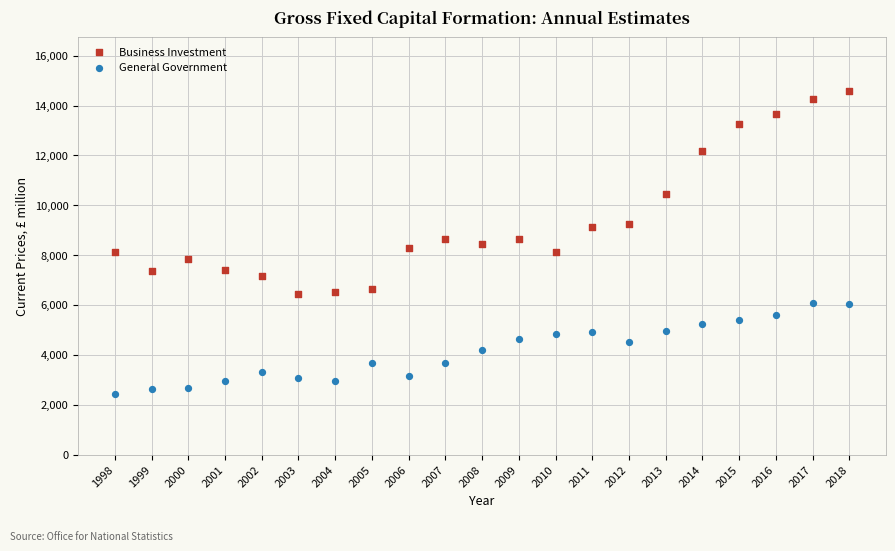

What is the X range (max minus min) for the scatter plot?

20.0